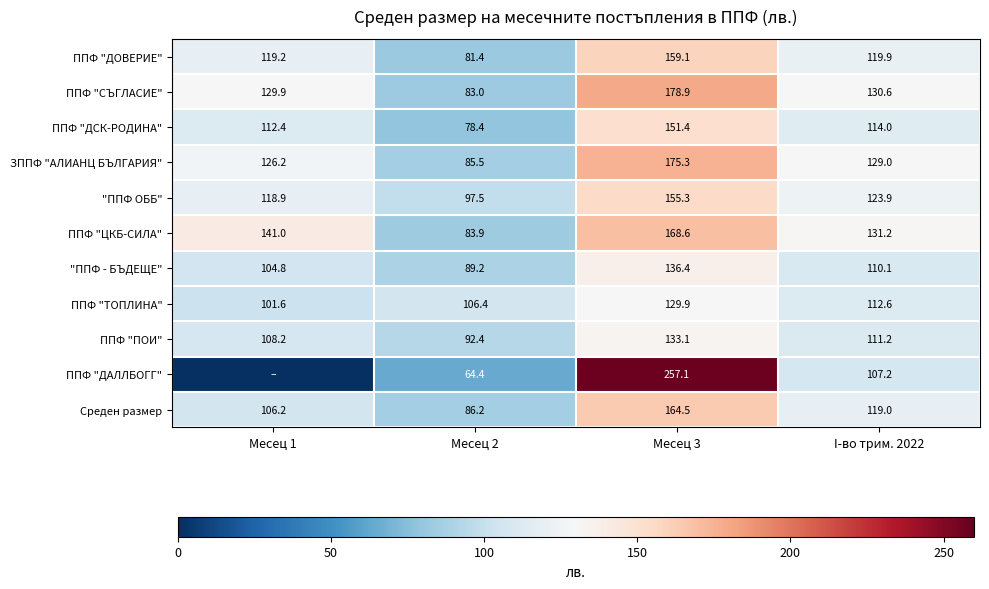

List the labels in order of ППФ "ДОВЕРИЕ" value, largest first.

Месец 3, I-во трим. 2022, Месец 1, Месец 2